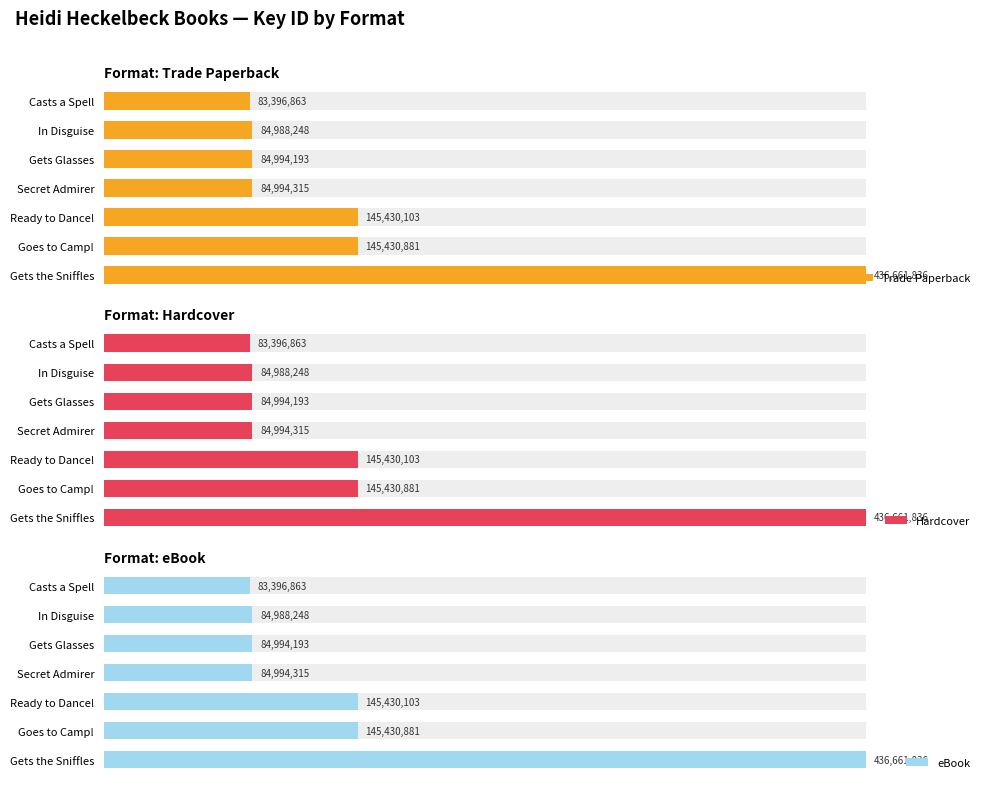

Are the bars grouped side by side (vs. stacked)?

Yes